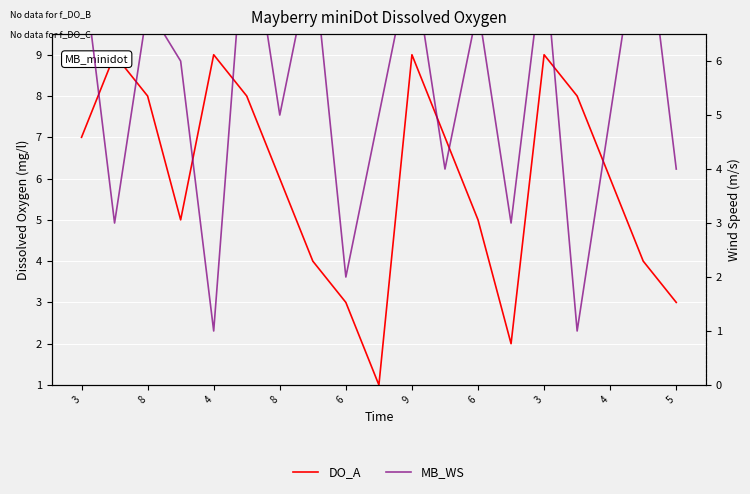

True or false: MB_WS and DO_A intersect in this chart.

True